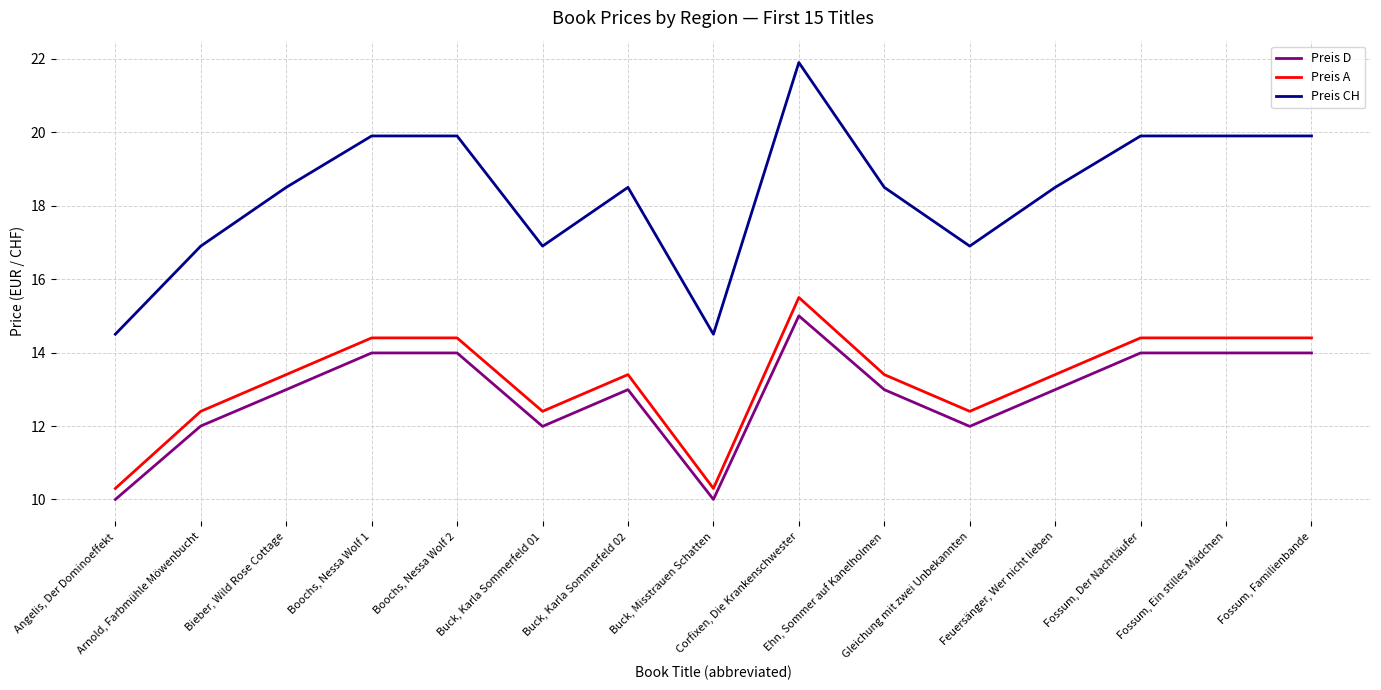

Does the chart display data point markers on the line(s)?

No